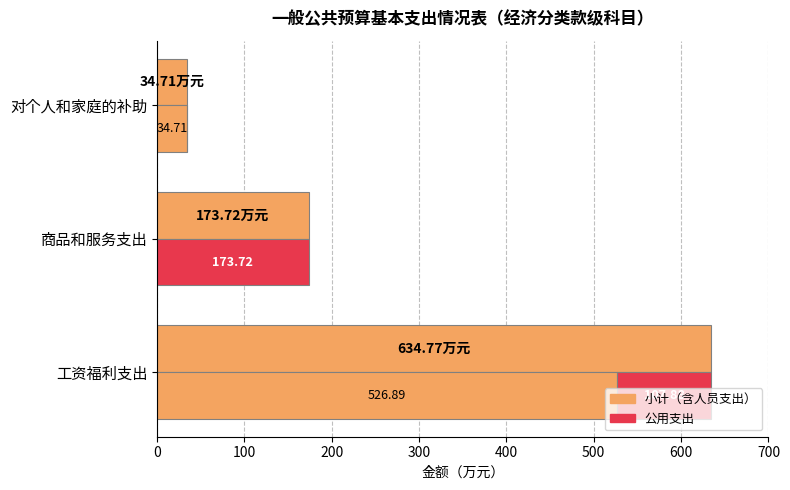

How many categories are shown in the chart?

3